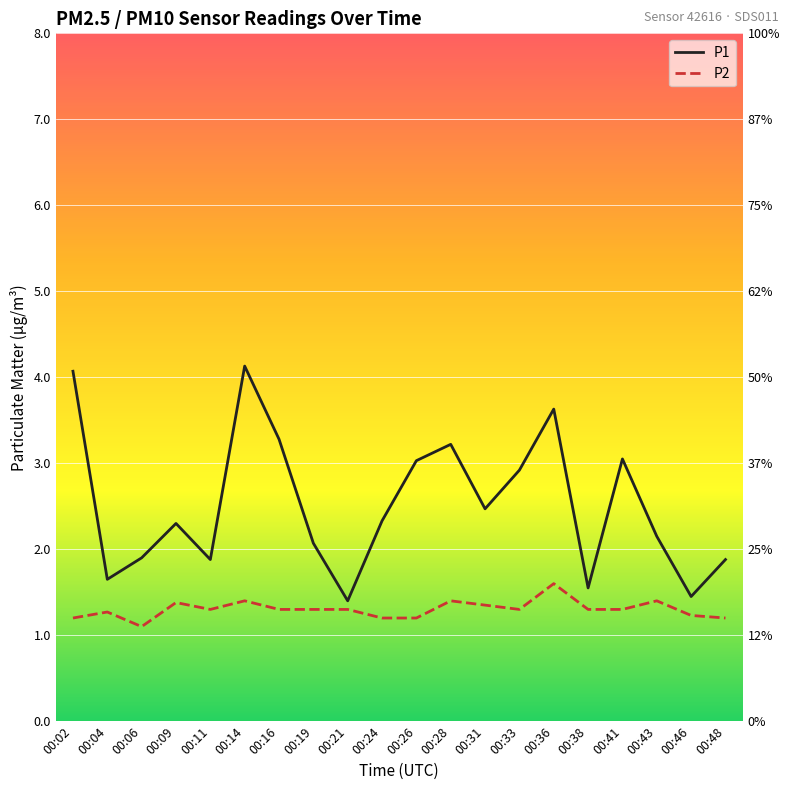

Which series changed the most between 00:06 and 00:11?

P2